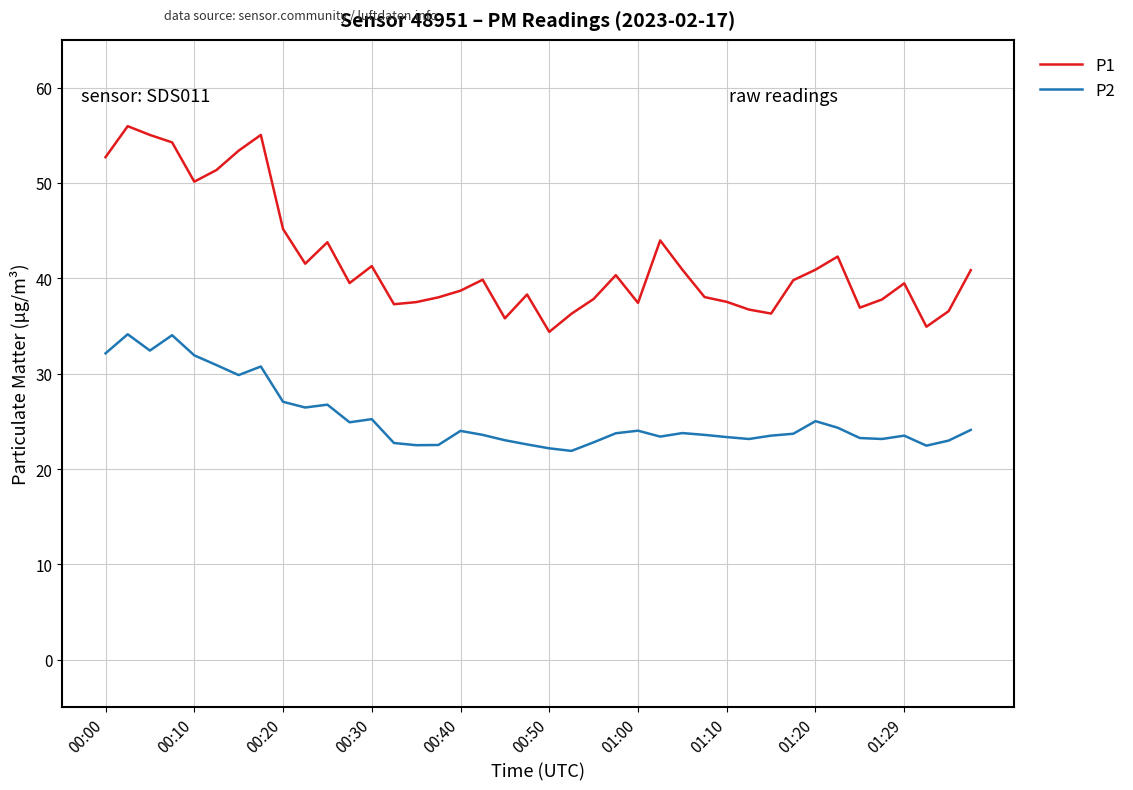

What is the highest value of the P2 series?

34.1